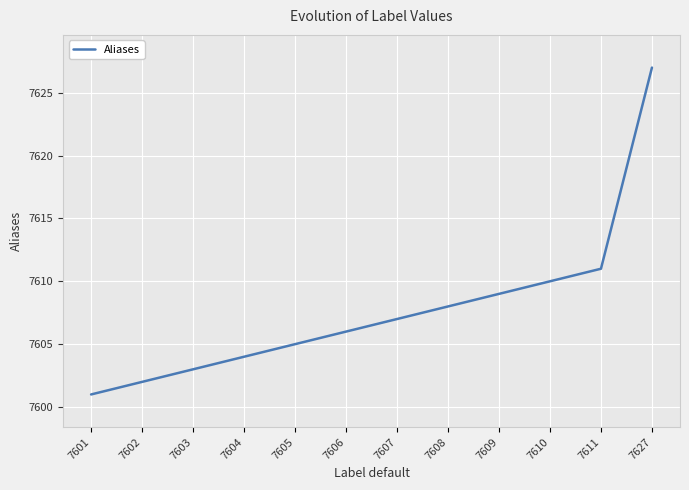

What is the approximate value at 7627?

7627